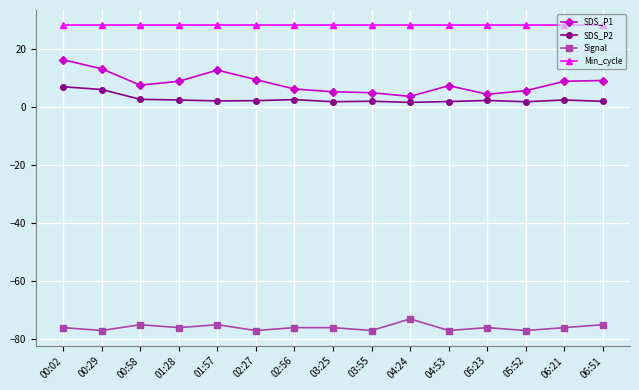

What are all the series names shown in the legend?

SDS_P1, SDS_P2, Signal, Min_cycle